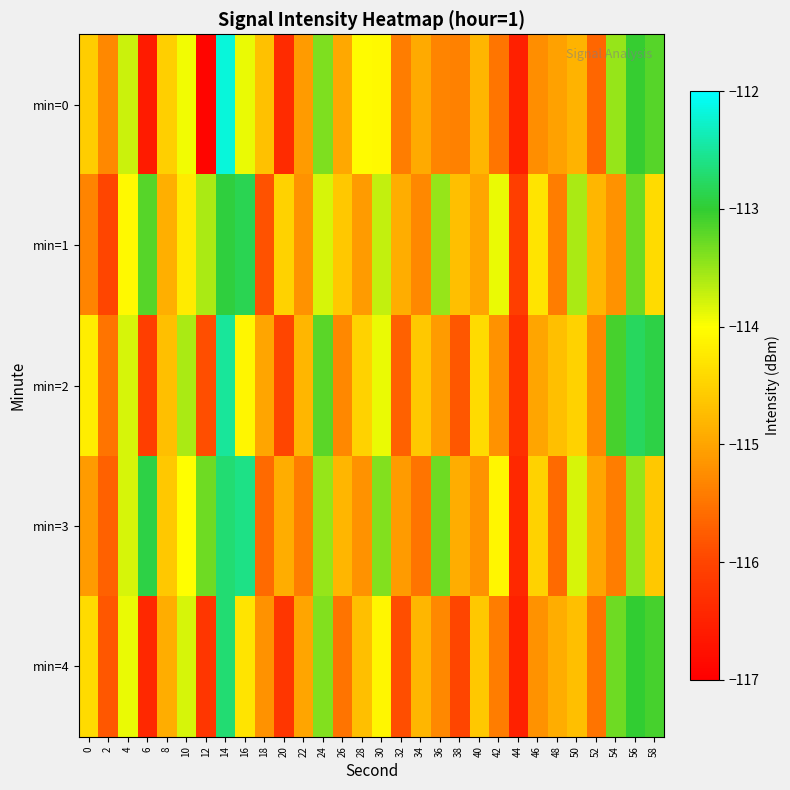

How many data points does each series have?

30